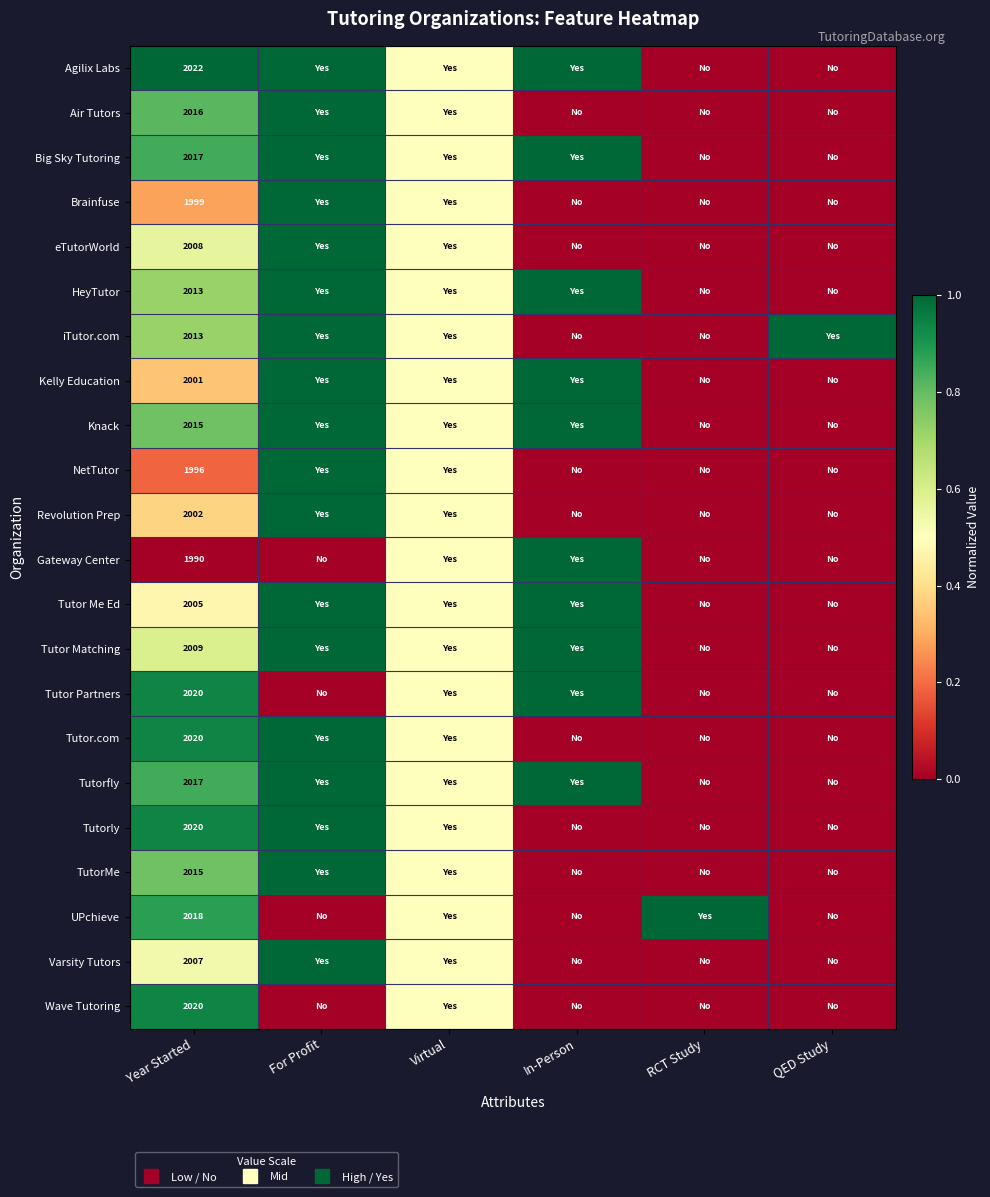

At which label is Gateway Center closest to 0?

Year Started